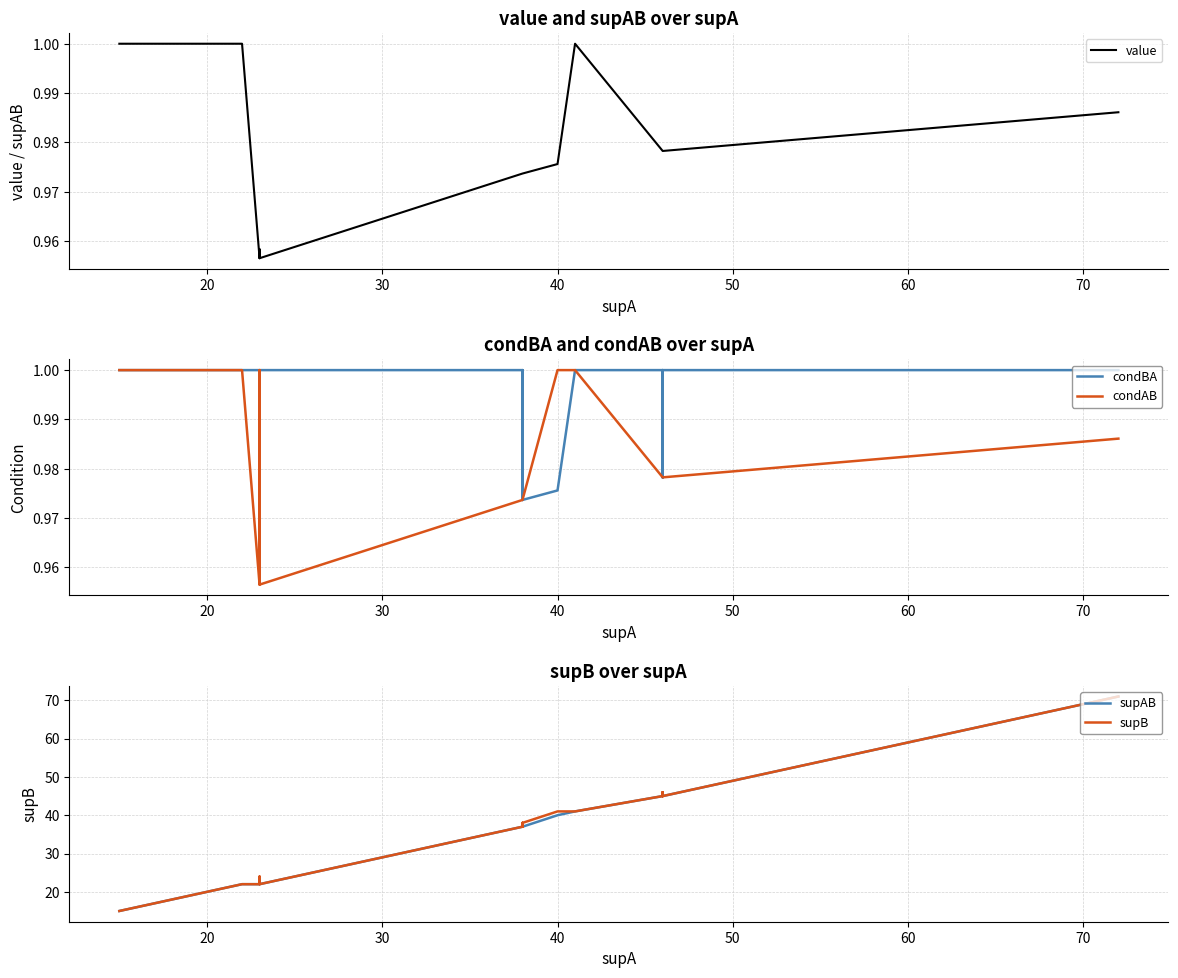

List the series in order of their peak value, highest first.

supAB, supB, value, condBA, condAB